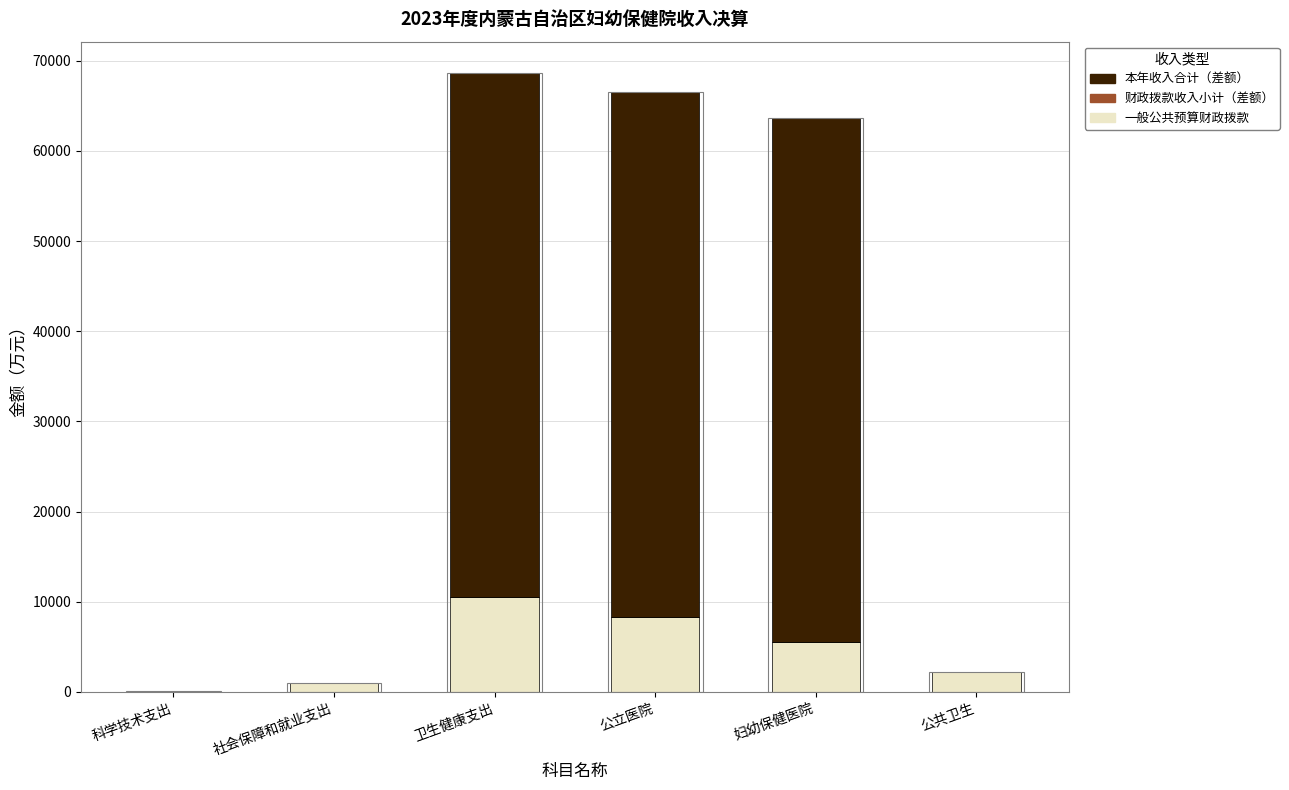

What is the maximum value for 一般公共预算财政拨款?

10501.5